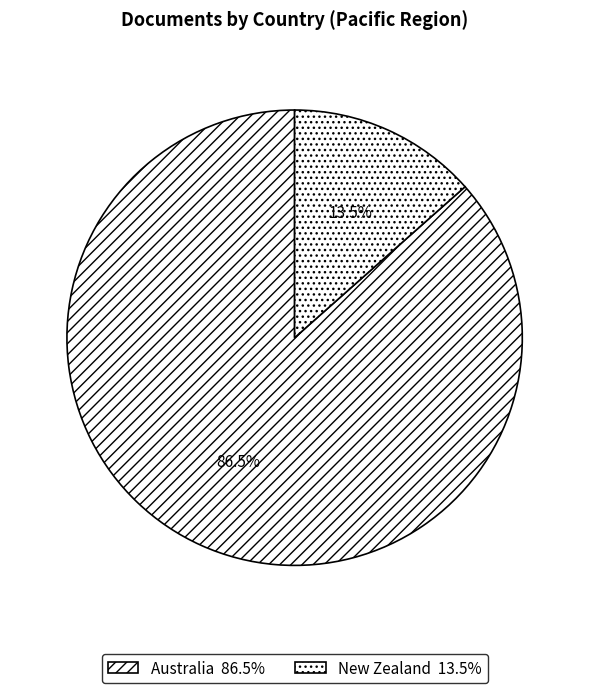

How many slices are in this pie chart?

2